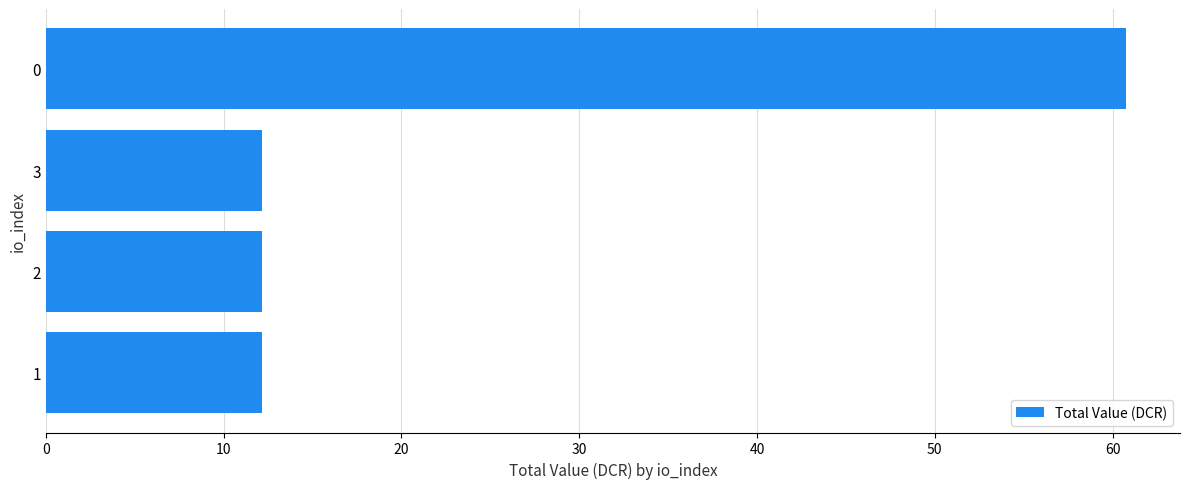

What is the smallest value displayed?

12.2